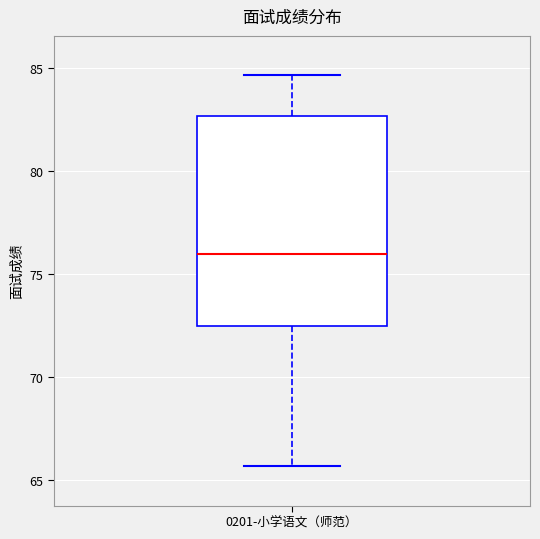

Read this box plot against the y-axis: the position of the median line, the range covered by the box, and the ends of both whiskers. The values are not printed on the chart, so give them approximately, as read against the axis.

median 76.0, box 72.5 to 82.5, whiskers 65.5 to 84.5